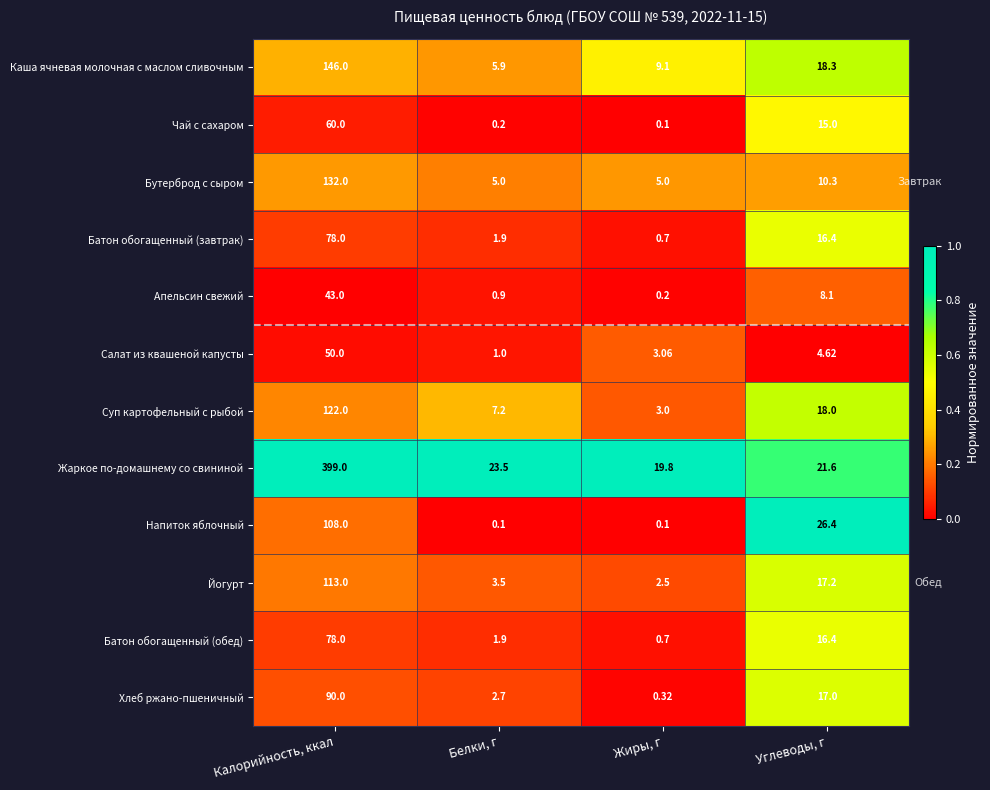

What is the total value across all series at Белки, г?

53.8